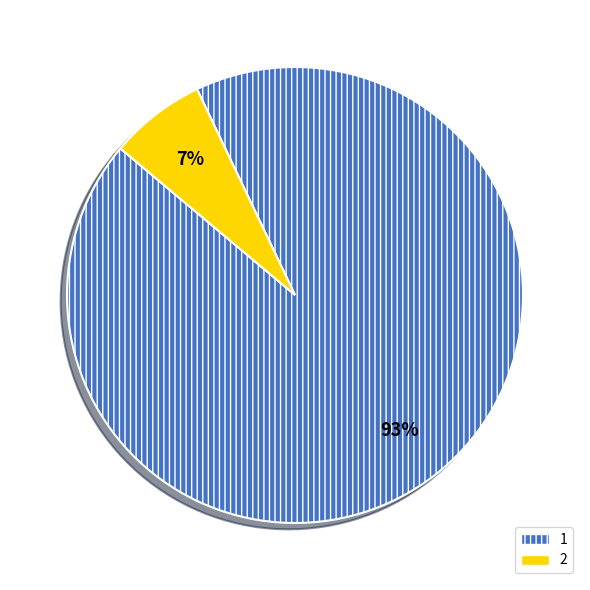

Which slice is the smallest?

2